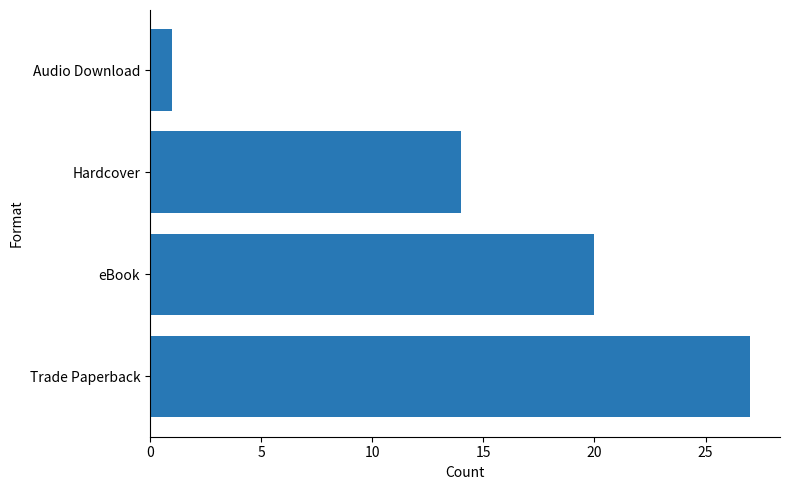

At which label is the value closest to 14?

Hardcover